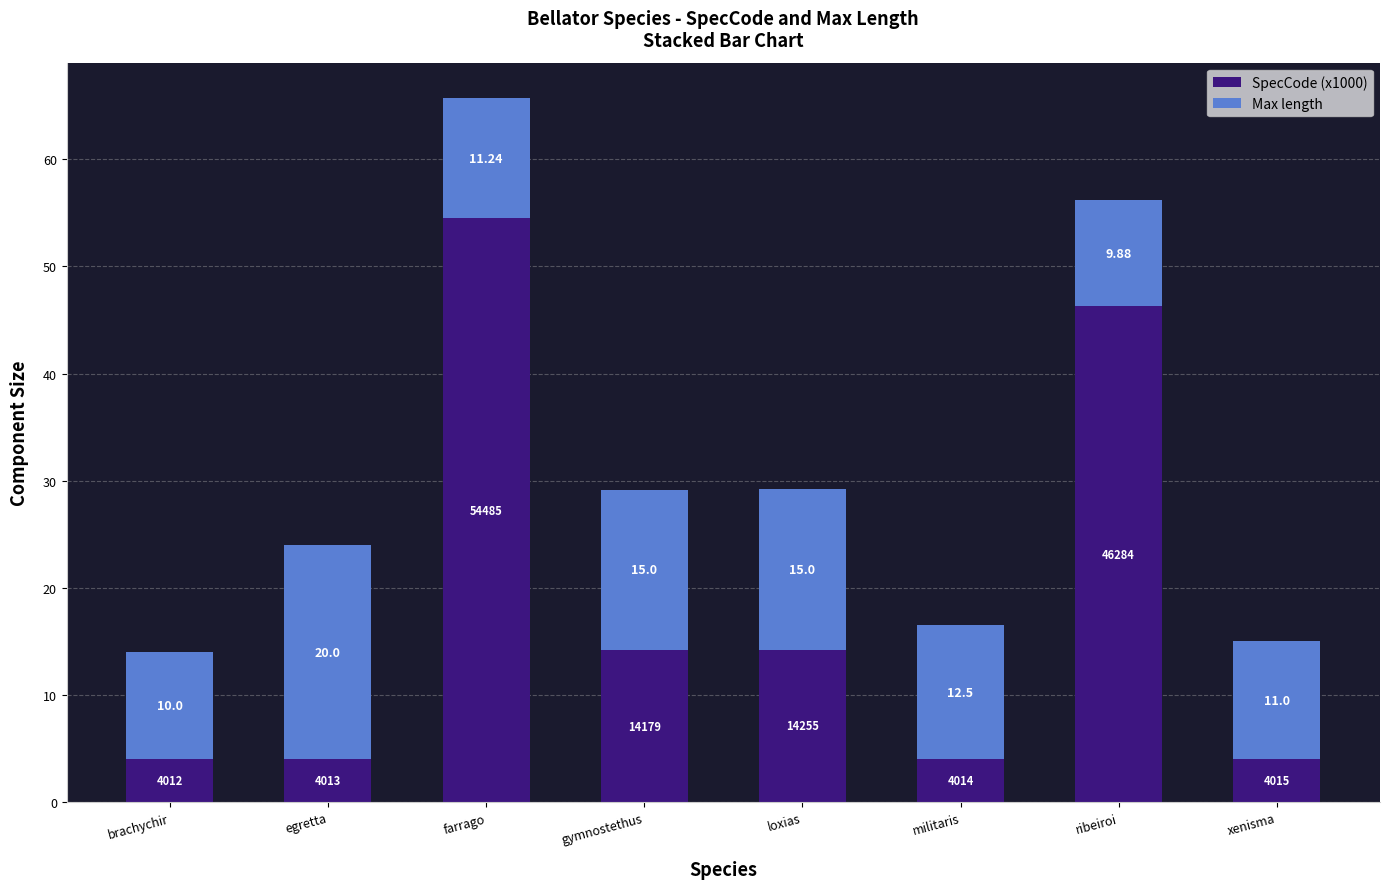

At which category is the sum across all series the highest?

farrago